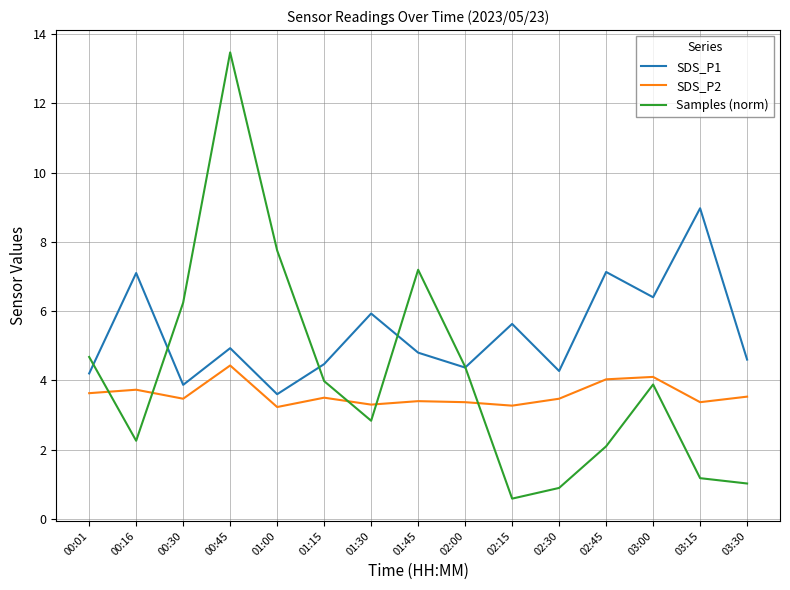

Rank the series by their average value, from highest to lowest.

SDS_P1, Samples (norm), SDS_P2